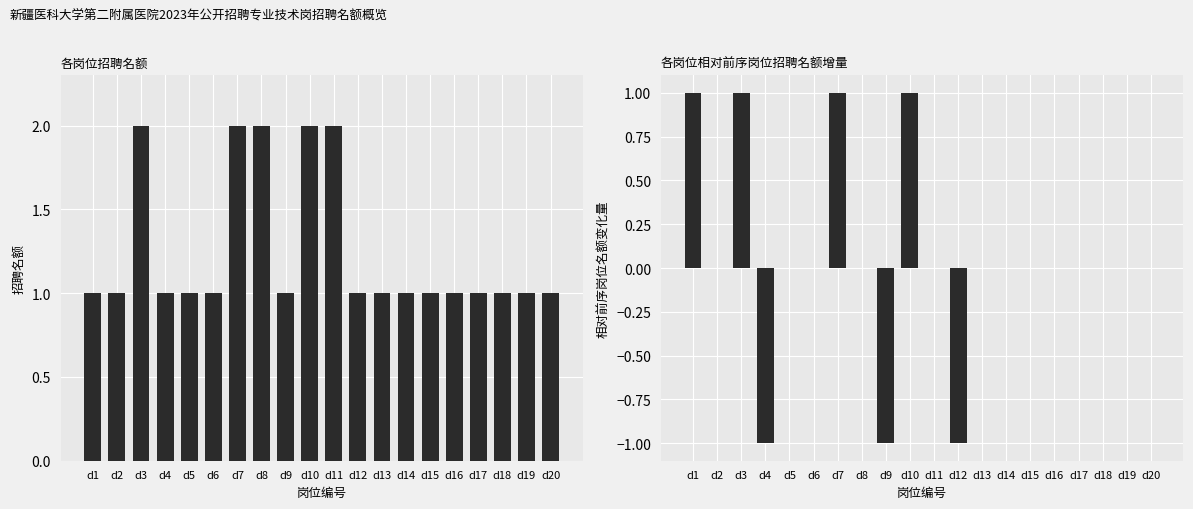

Rank the series by their average value, from lowest to highest.

相对增量, 招聘名额